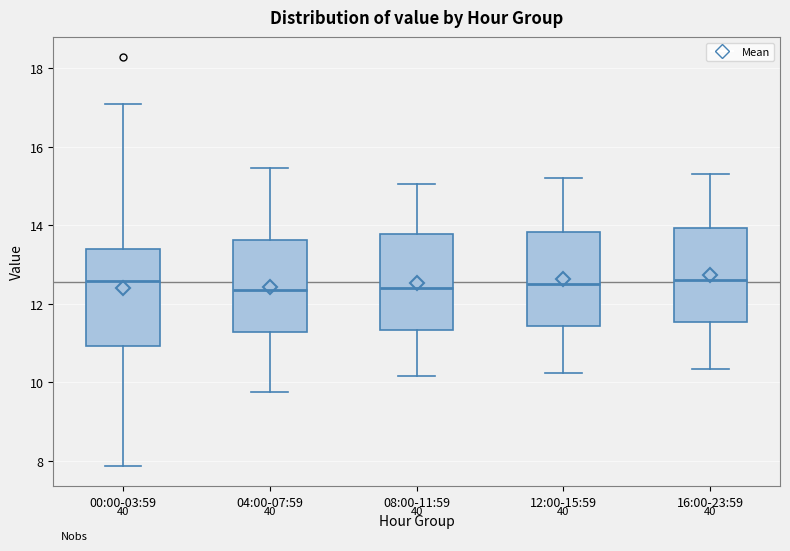

Reading left to right, read every box against the y-axis: the position of its median line, the range the box covers, and the ends of its whiskers. The values are not printed on the chart, so give them approximately, as read against the axis.

00:00-03:59: median 12.6, box 11.0 to 13.4, whiskers 7.8 to 17.0
04:00-07:59: median 12.4, box 11.2 to 13.6, whiskers 9.8 to 15.4
08:00-11:59: median 12.4, box 11.4 to 13.8, whiskers 10.2 to 15.0
12:00-15:59: median 12.6, box 11.4 to 13.8, whiskers 10.2 to 15.2
16:00-23:59: median 12.6, box 11.6 to 14.0, whiskers 10.4 to 15.4